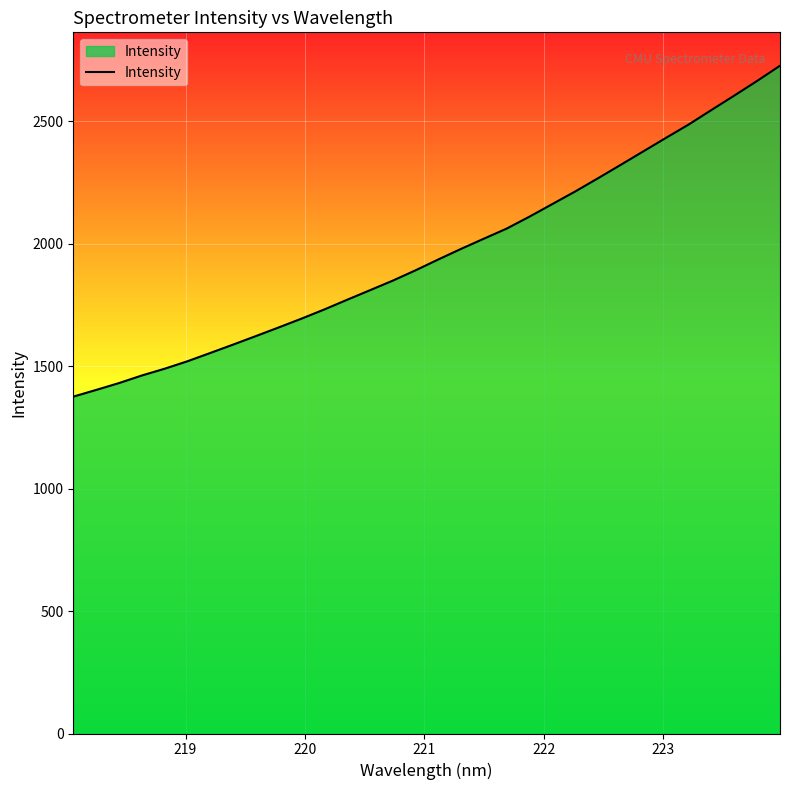

What is the difference between the maximum and minimum values?

1351.4